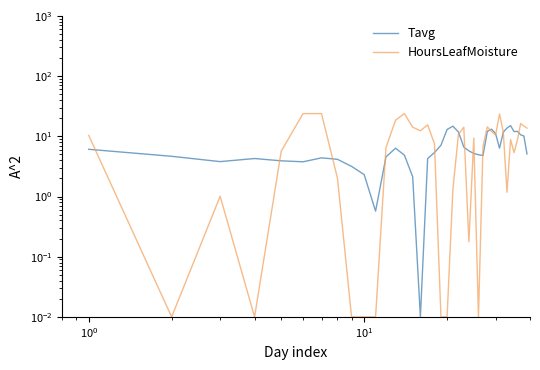

How many data points does each series have?

39